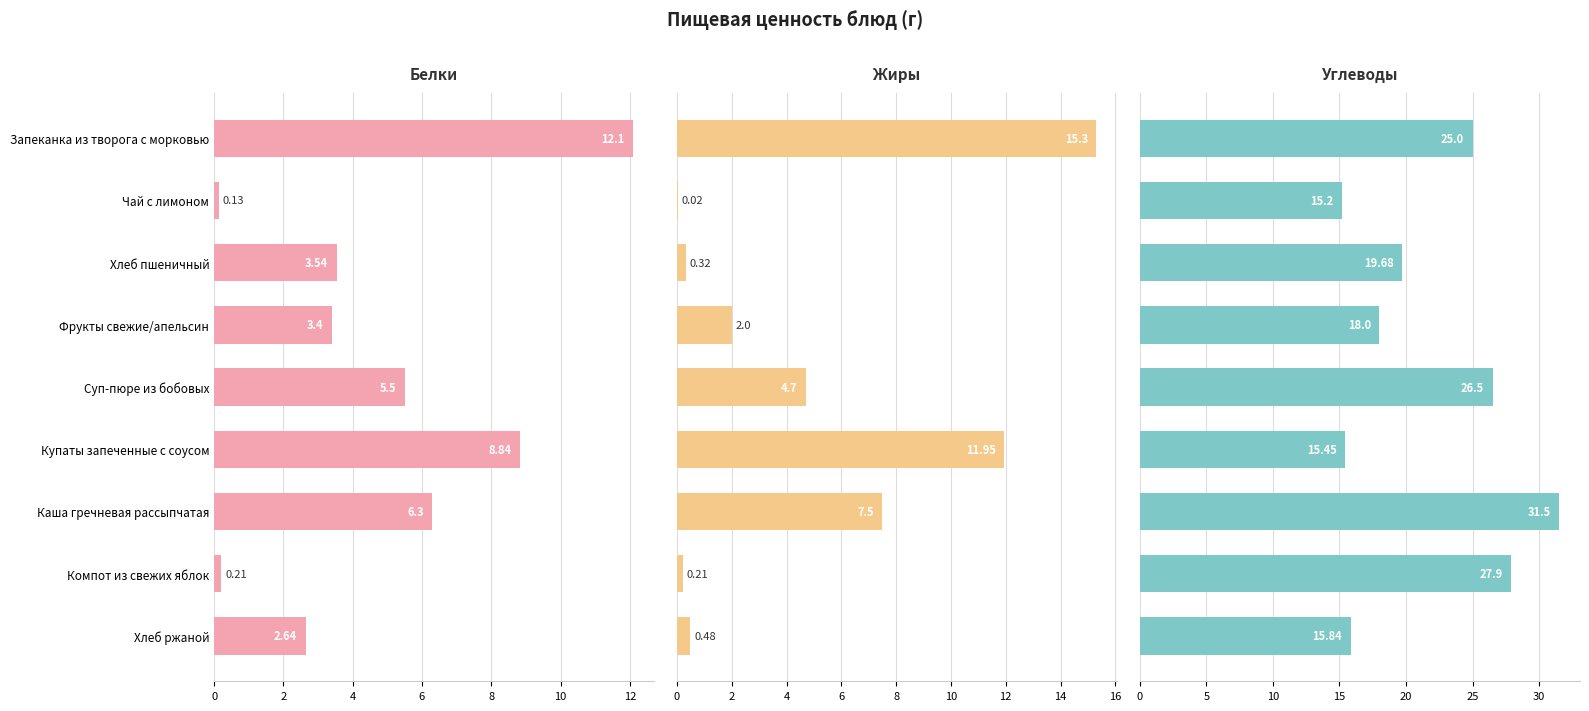

Between Каша гречневая рассыпчатая and Компот из свежих яблок, which series saw the biggest shift?

Жиры